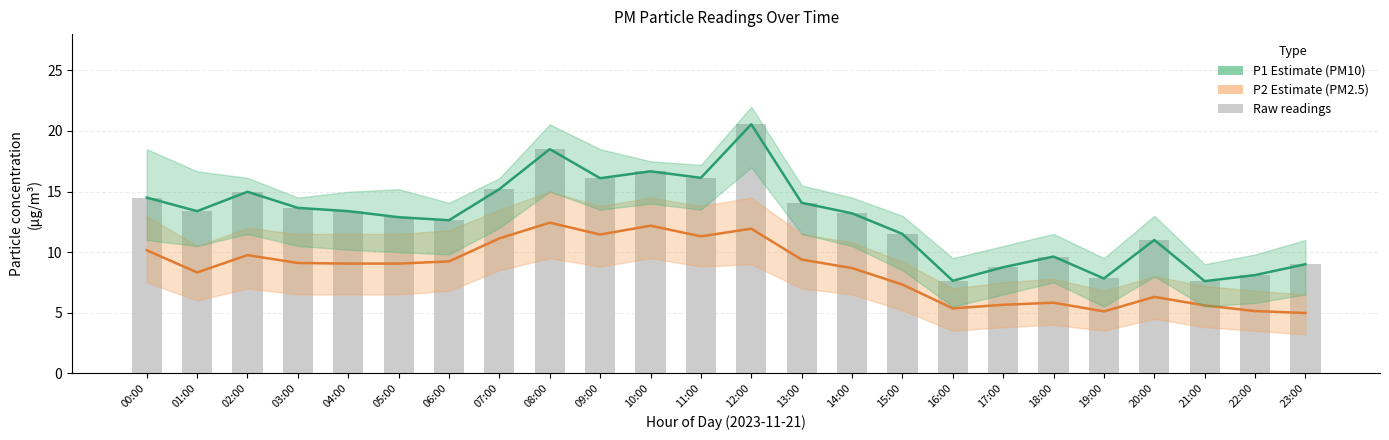

Read the P1 (raw) value at 01:00.

13.4